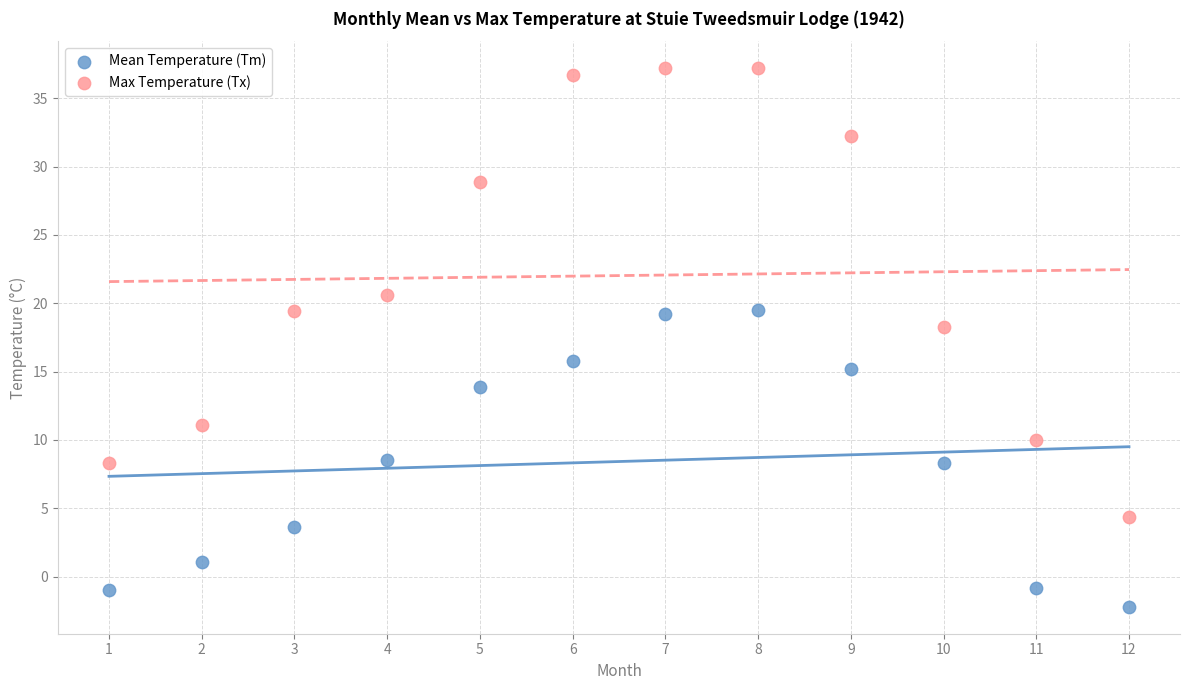

Which series contains the lowest Y value?

Mean Temperature (Tm)